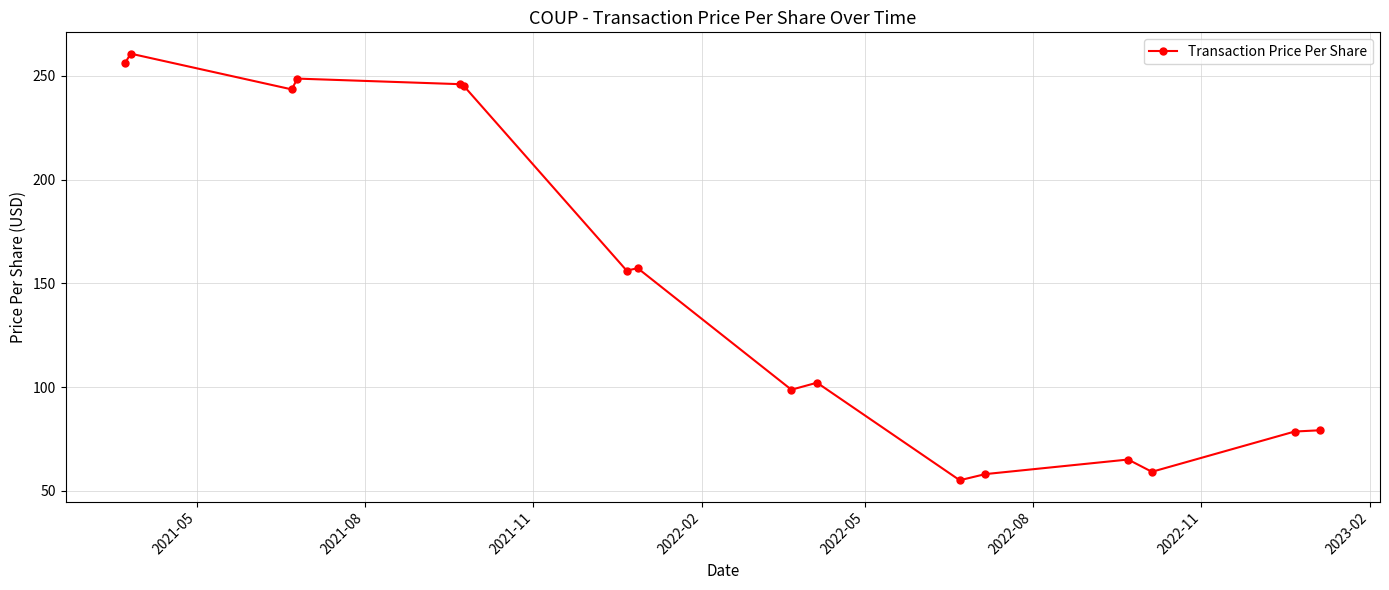

What is the difference between the maximum and minimum values?

205.6